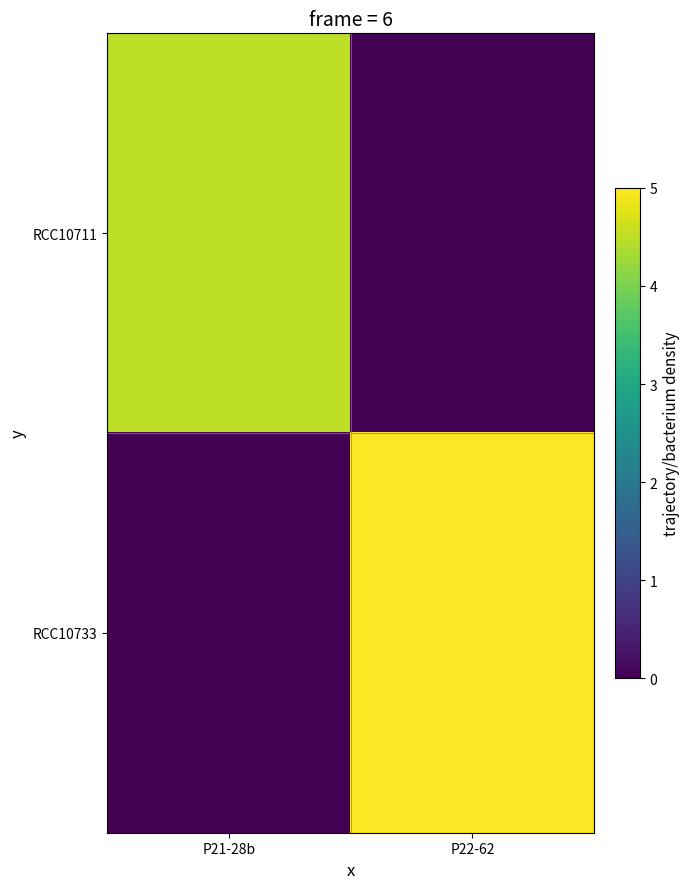

Rank the series by their average value, from lowest to highest.

RCC10711, RCC10733